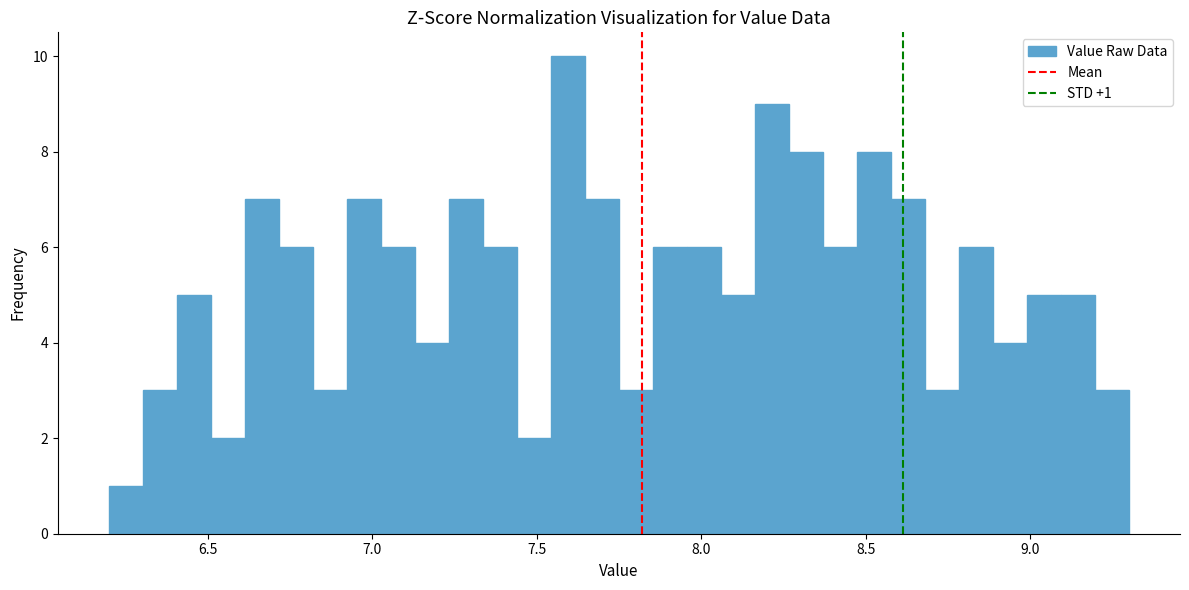

Read against the x-axis, roughly where is the centre of the tallest bar?

7.60